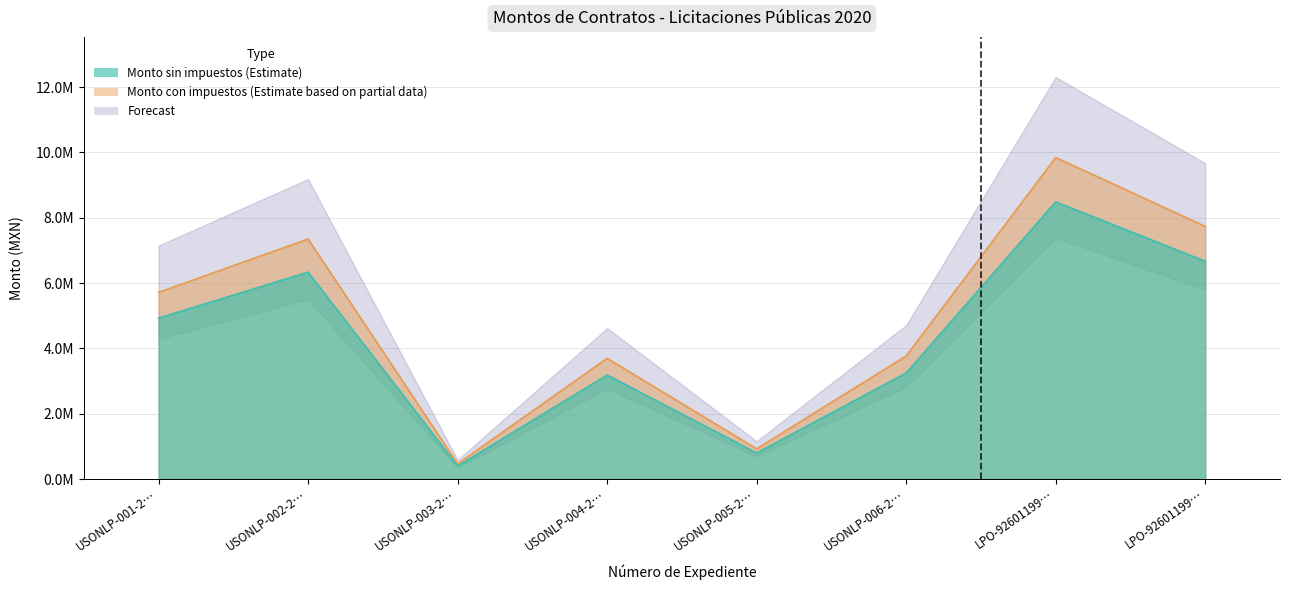

True or false: Monto sin impuestos and Monto con impuestos cross at least once.

False